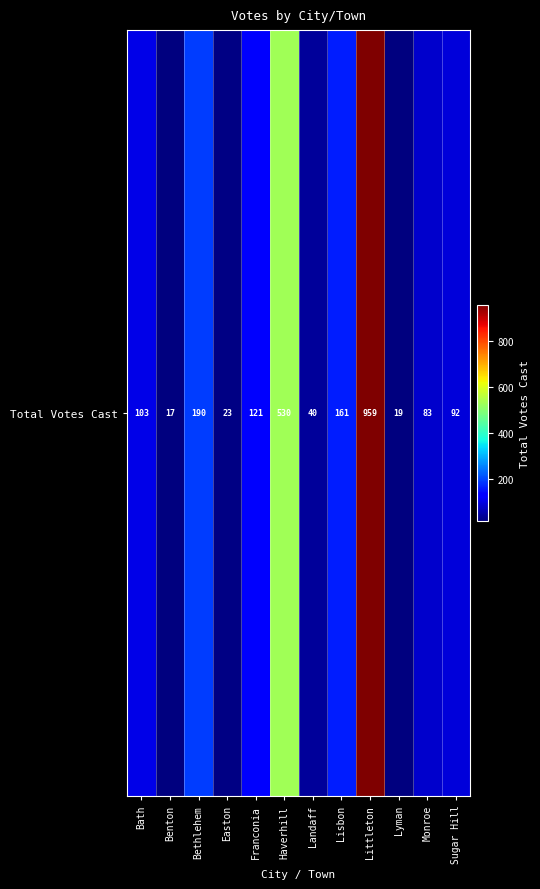

What is the difference between the second highest and second lowest values?

511